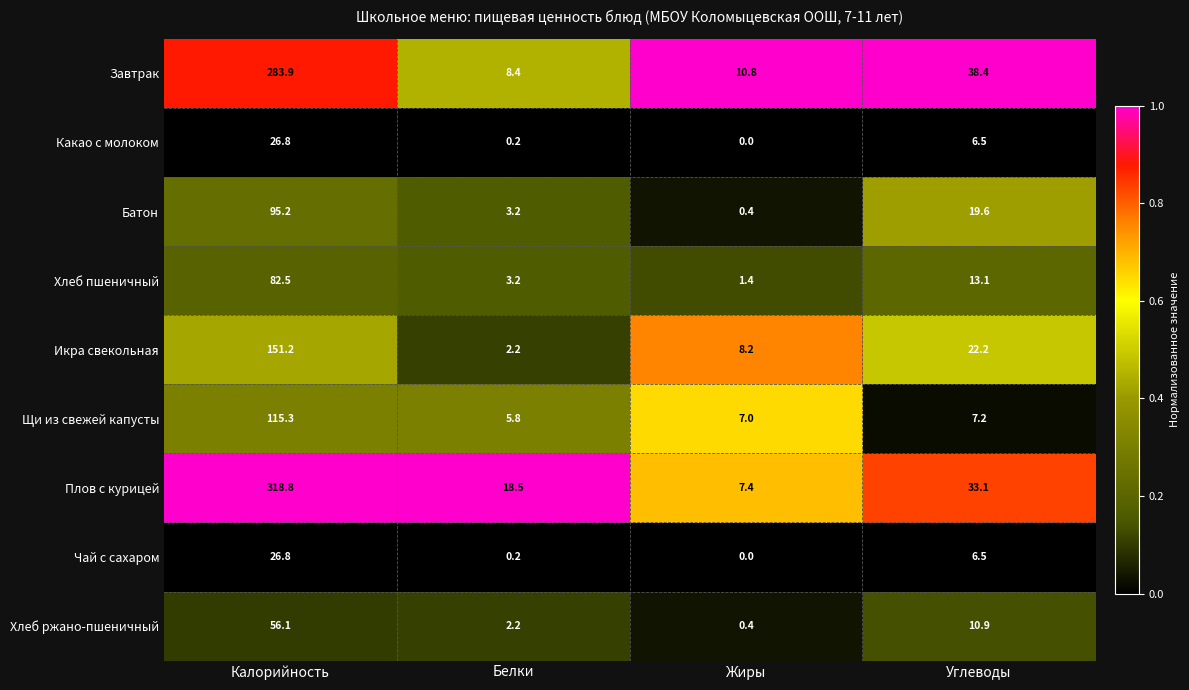

Where is Какао с молоком nearest to the value 13?

Углеводы